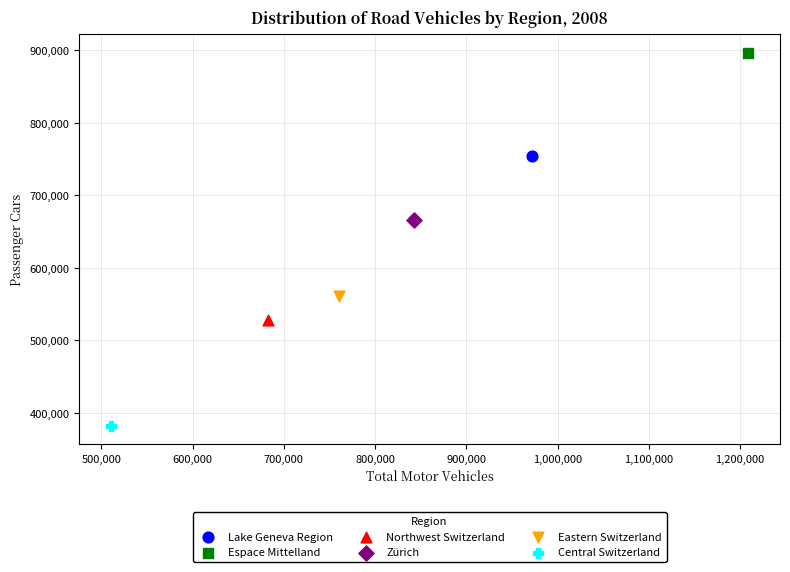

Which series reaches the minimum Y coordinate?

Central Switzerland